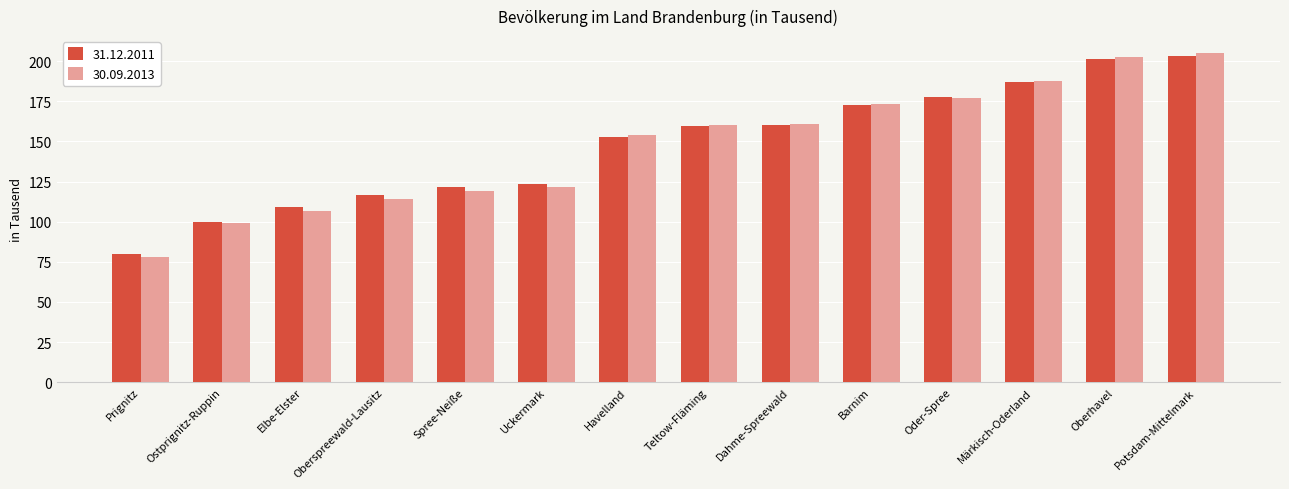

What is the spread (max minus min) of values at Oberhavel?

1.5